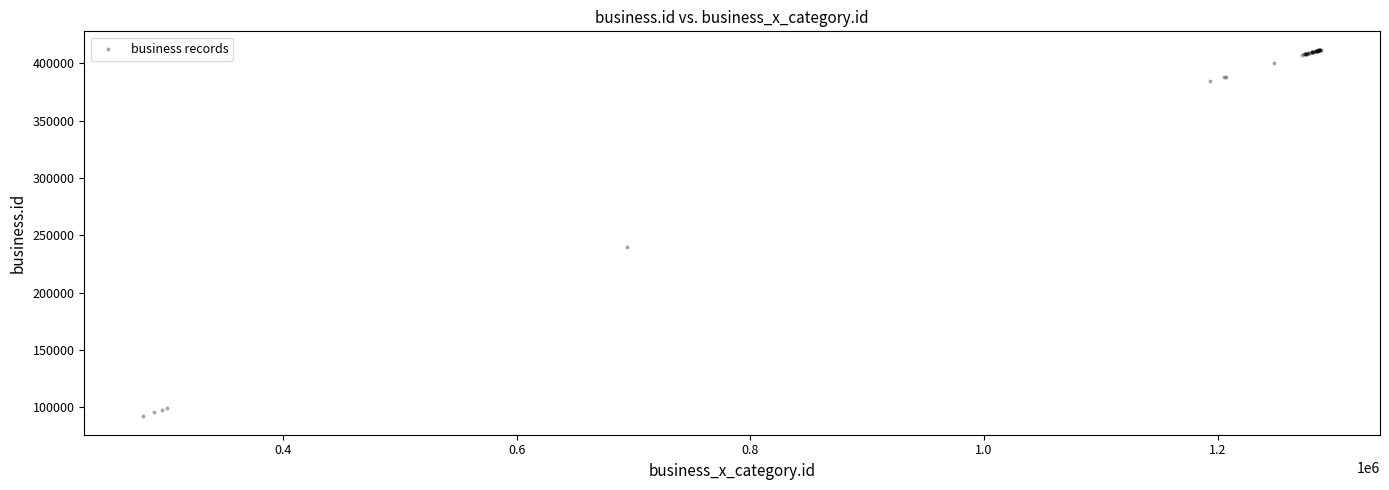

What Y value in the scatter plot is closest to 251982?

239794